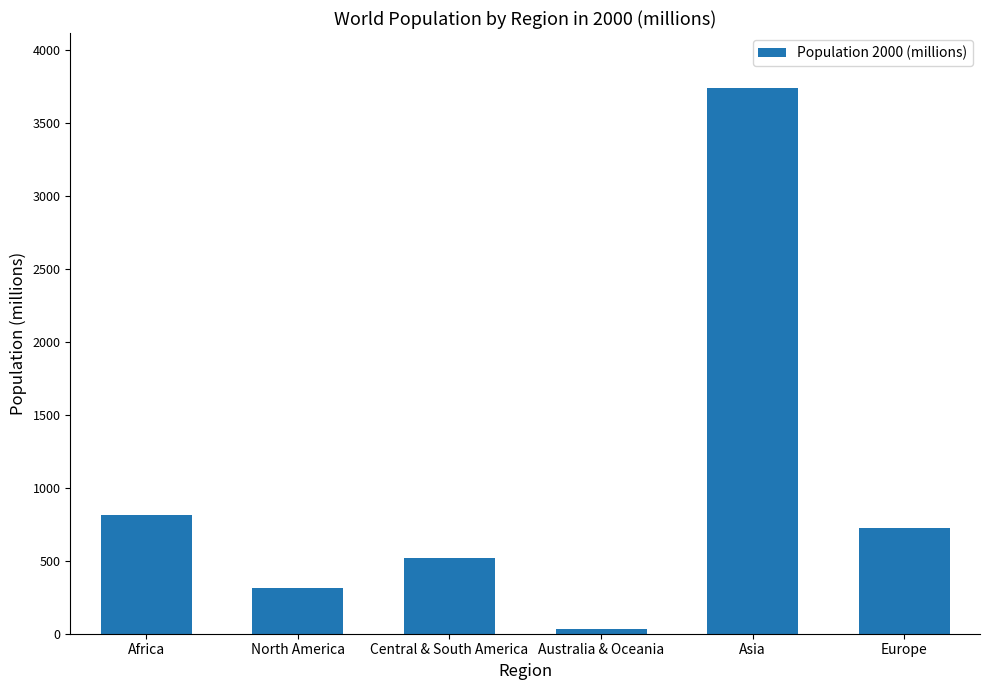

What is the greatest value displayed?

3741.3